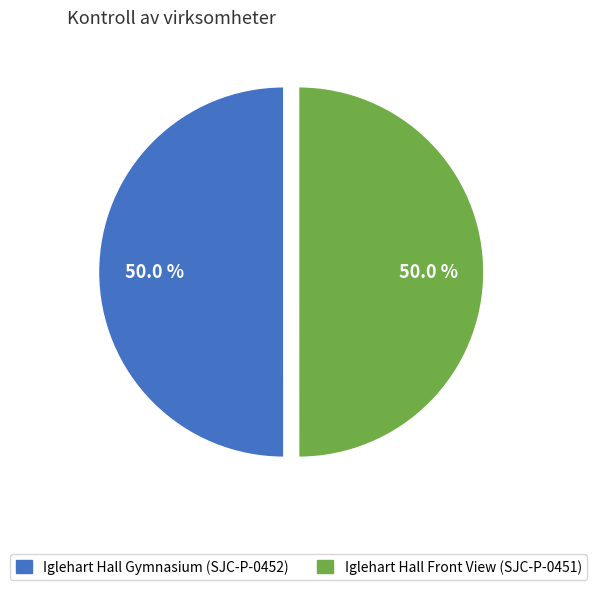

How many segments does this pie chart have?

2